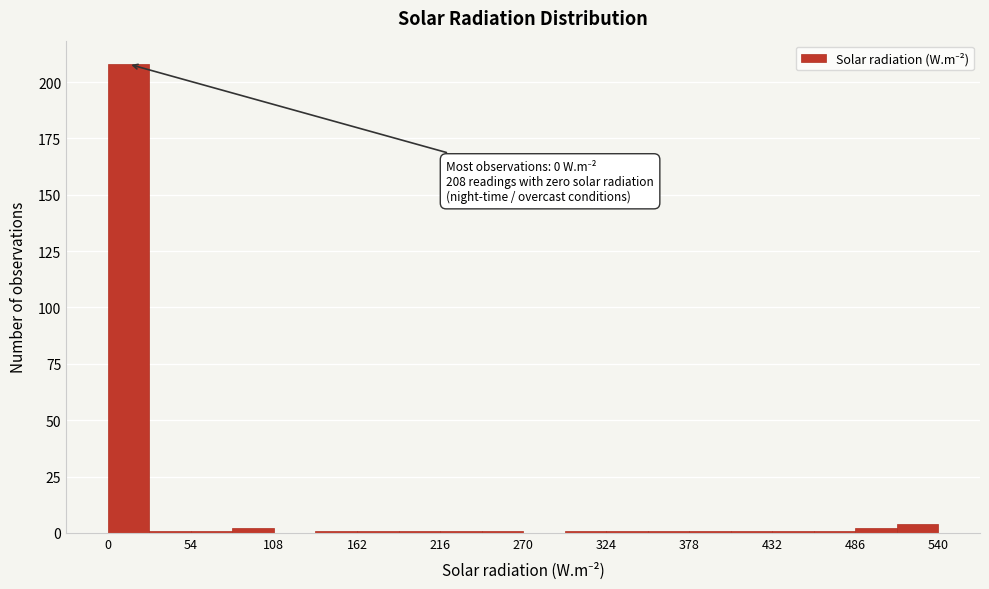

Around what value on the x-axis is the tallest bar? Give the approximate position of its centre, as read against the axis.

10